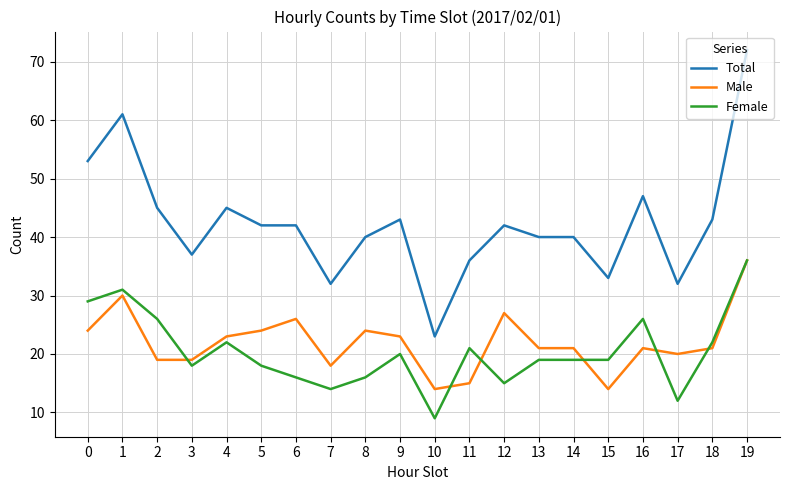

Reading left to right, list all the values displayed in this chart.

Total: 53	61	45	37	45	42	42	32	40	43	23	36	42	40	40	33	47	32	43	72
Male: 24	30	19	19	23	24	26	18	24	23	14	15	27	21	21	14	21	20	21	36
Female: 29	31	26	18	22	18	16	14	16	20	9	21	15	19	19	19	26	12	22	36